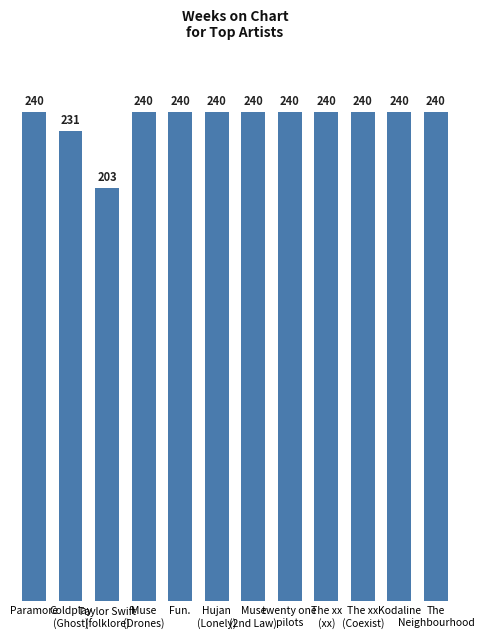

What is the greatest value displayed?

240